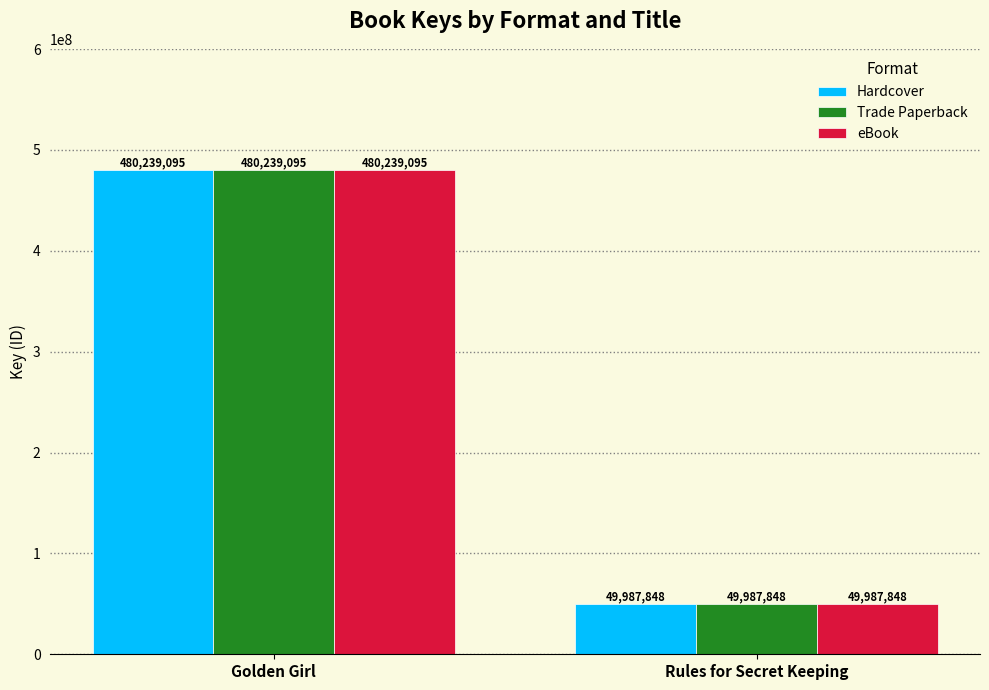

Are the bars horizontal?

No